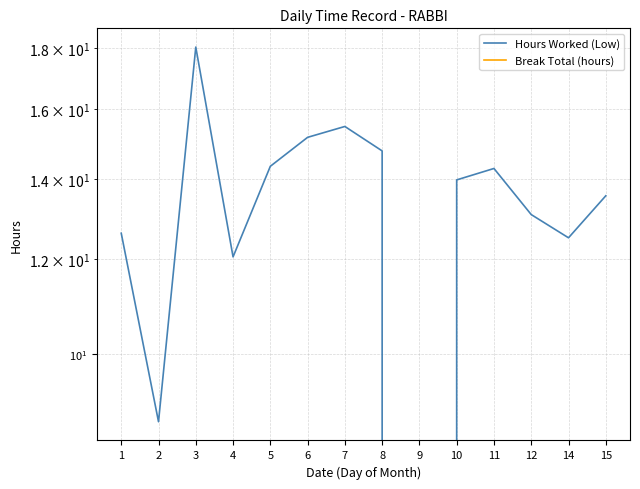

At how many categories does at least one series exceed 3?

13